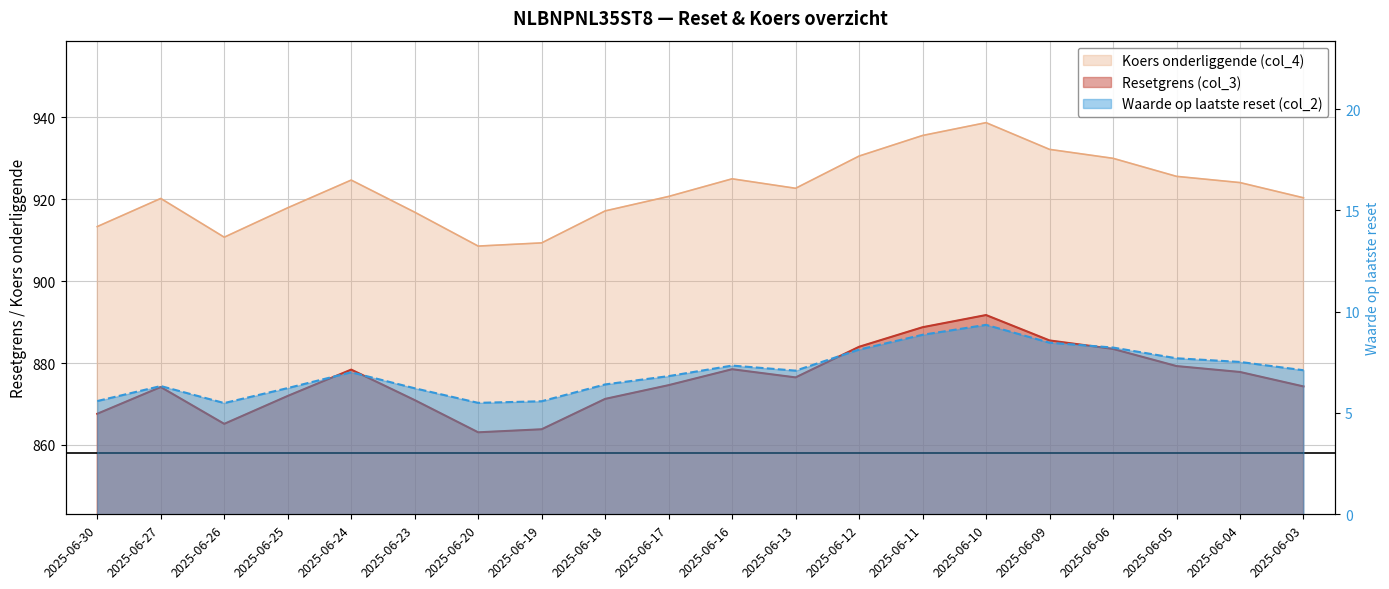

List the series in order of their peak value, lowest first.

Waarde op laatste reset (col_2), Resetgrens (col_3), Koers onderliggende (col_4)